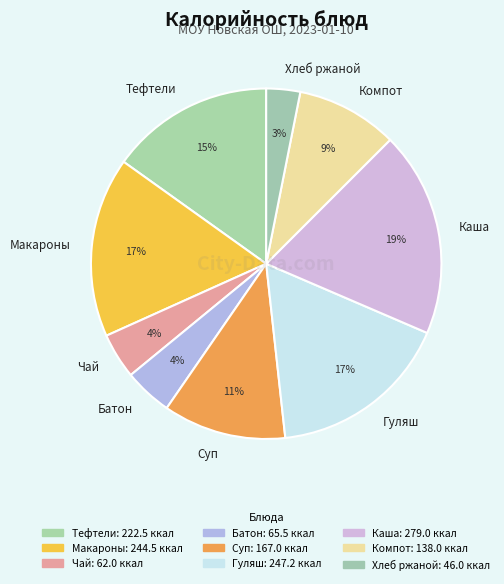

Does Каша account for over 50% of the chart?

No